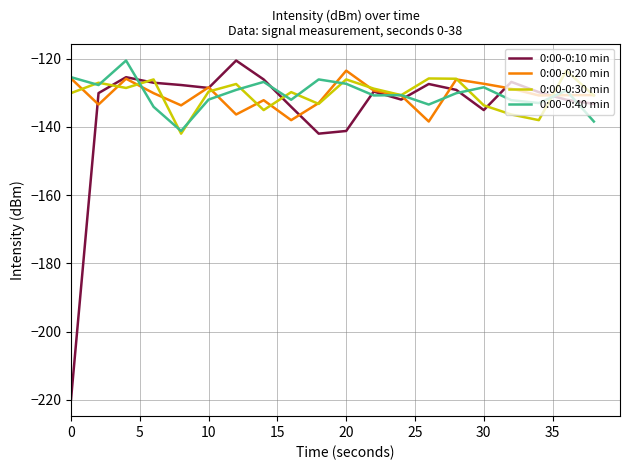

Which series has the widest spread of values?

0:00-0:10 min